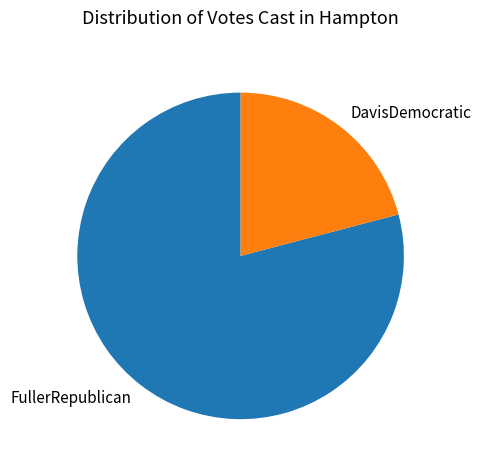

Count the number of slices in the pie.

2